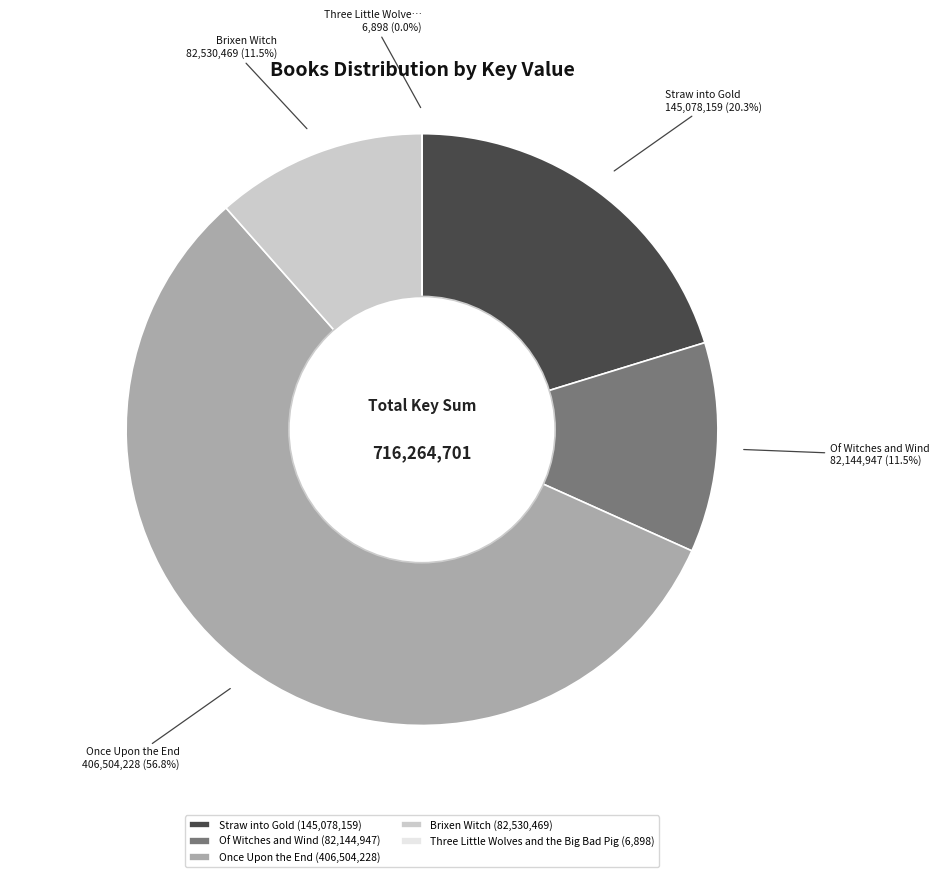

Do Straw into Gold and Of Witches and Wind together represent more than half of the pie?

No